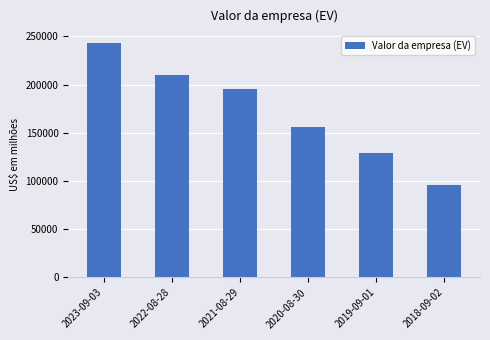

Does the chart contain stacked bars?

No